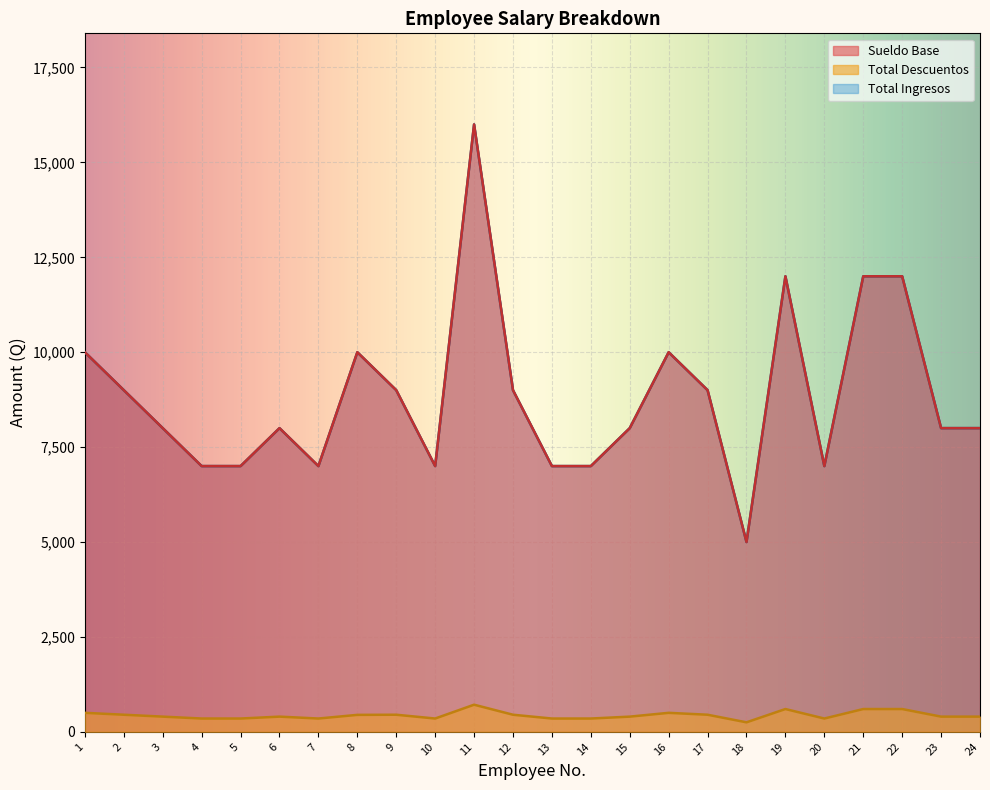

True or false: Sueldo Base has a value of 10000.0 at 1.

True